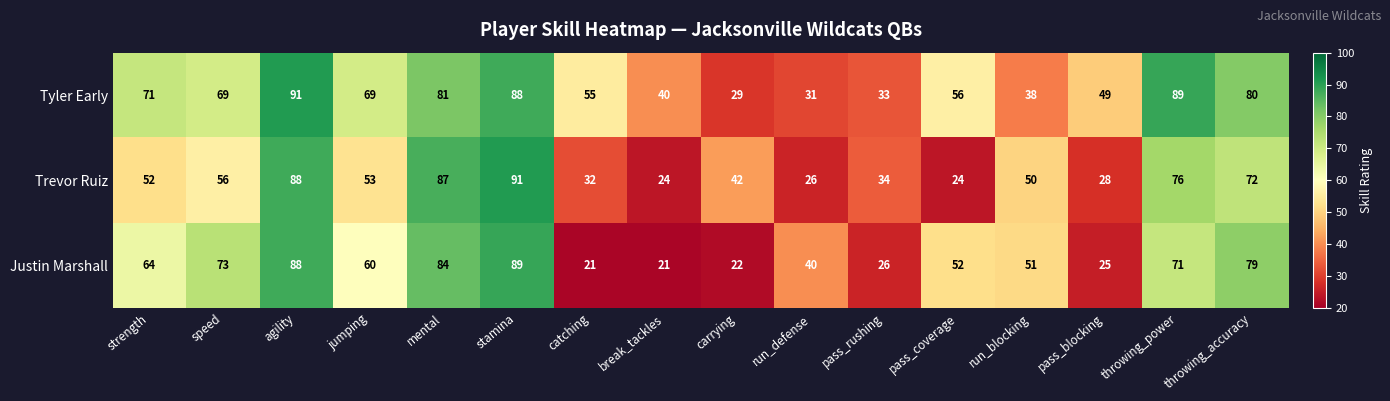

At which label is Justin Marshall closest to 55?

pass_coverage